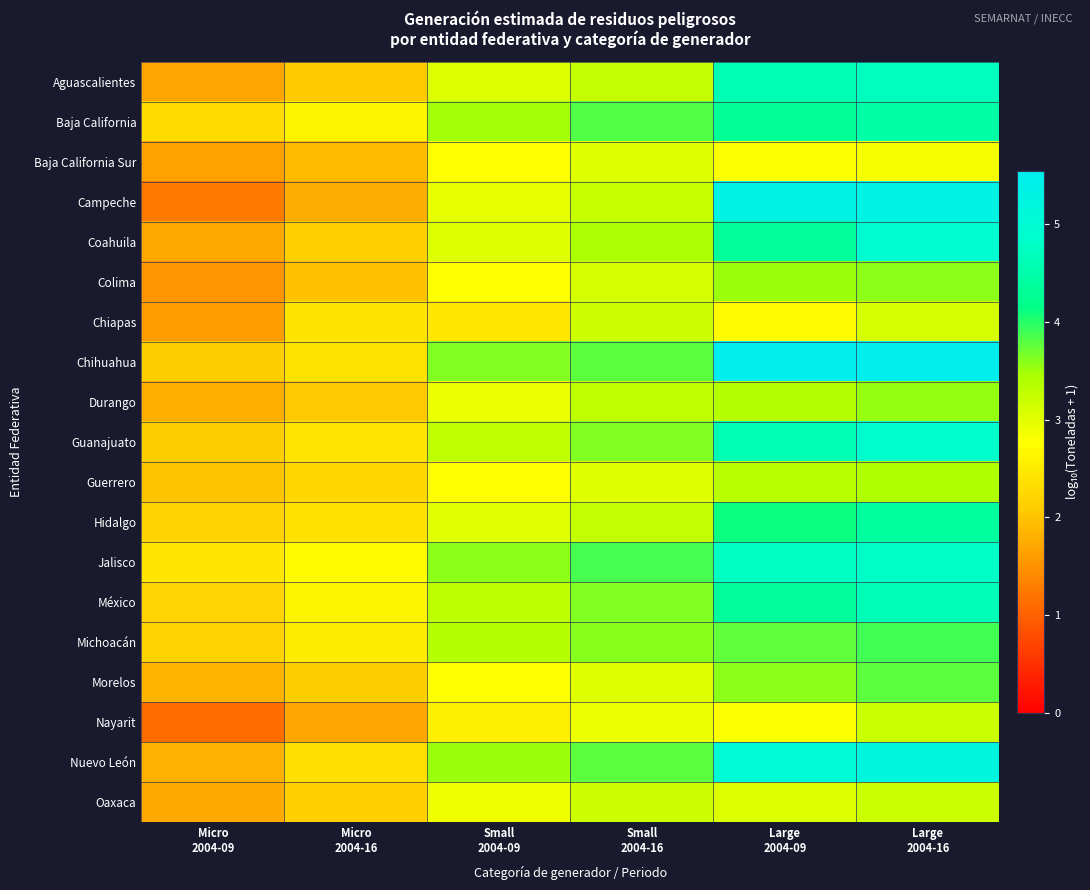

At which category is the sum across all series the highest?

Large
2004-16